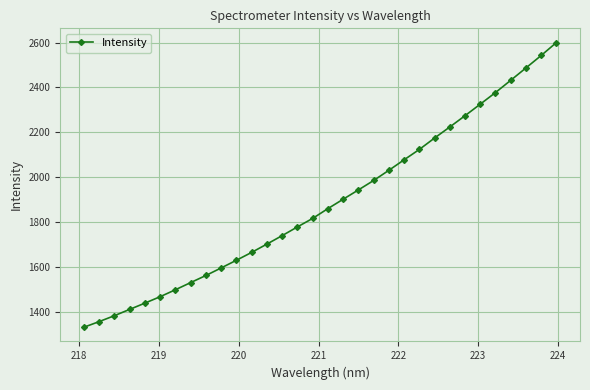

What is the average value?

1883.3